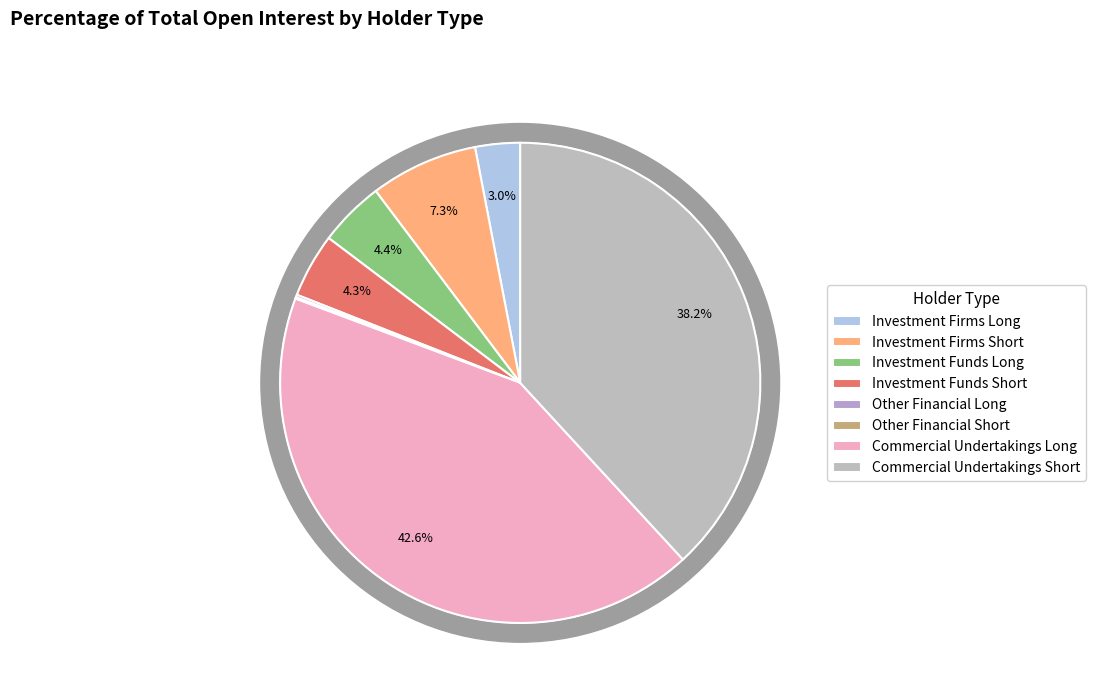

How much of the chart is everything except Investment Firms Short?

92.7%